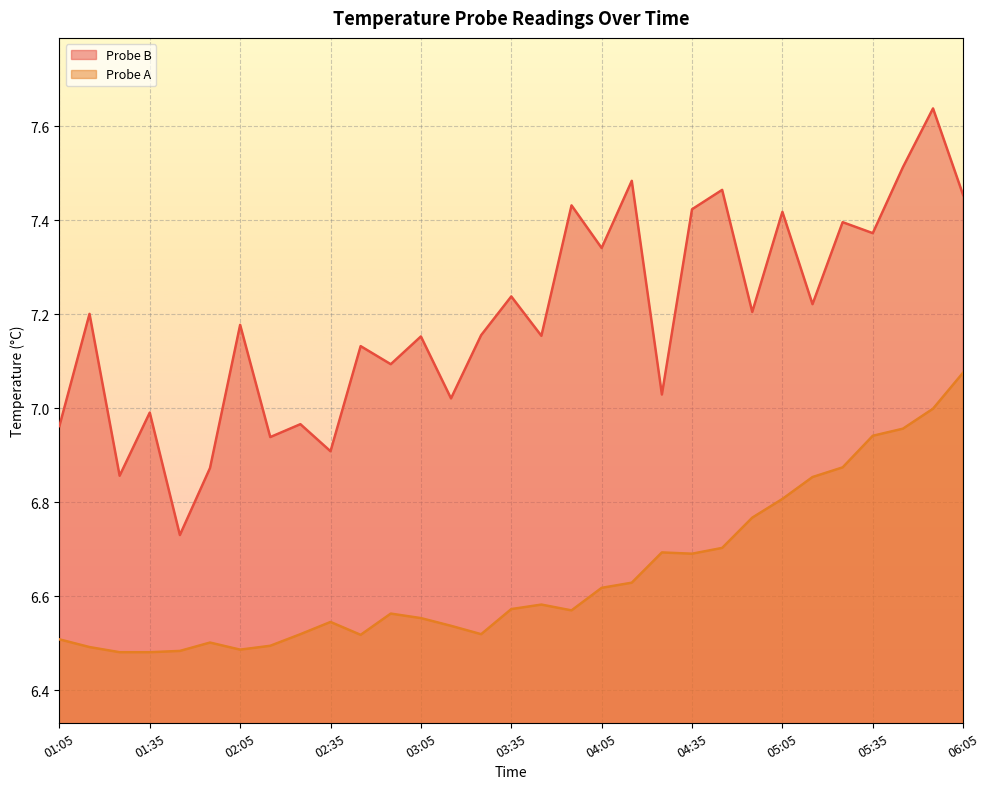

How many data points in Probe B are above 7?

23